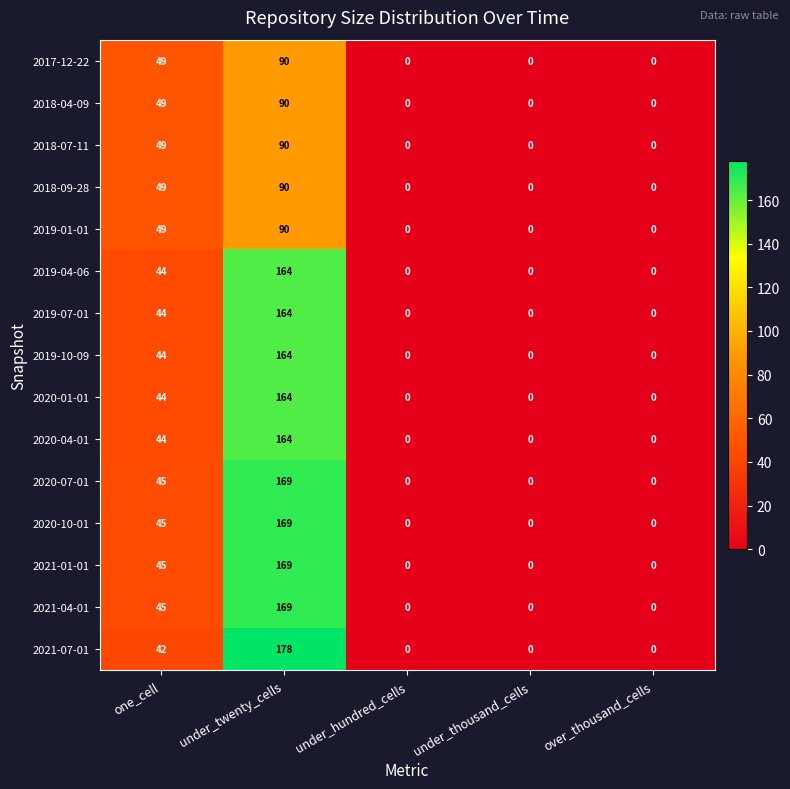

What is the total value across all series at under_twenty_cells?

2124